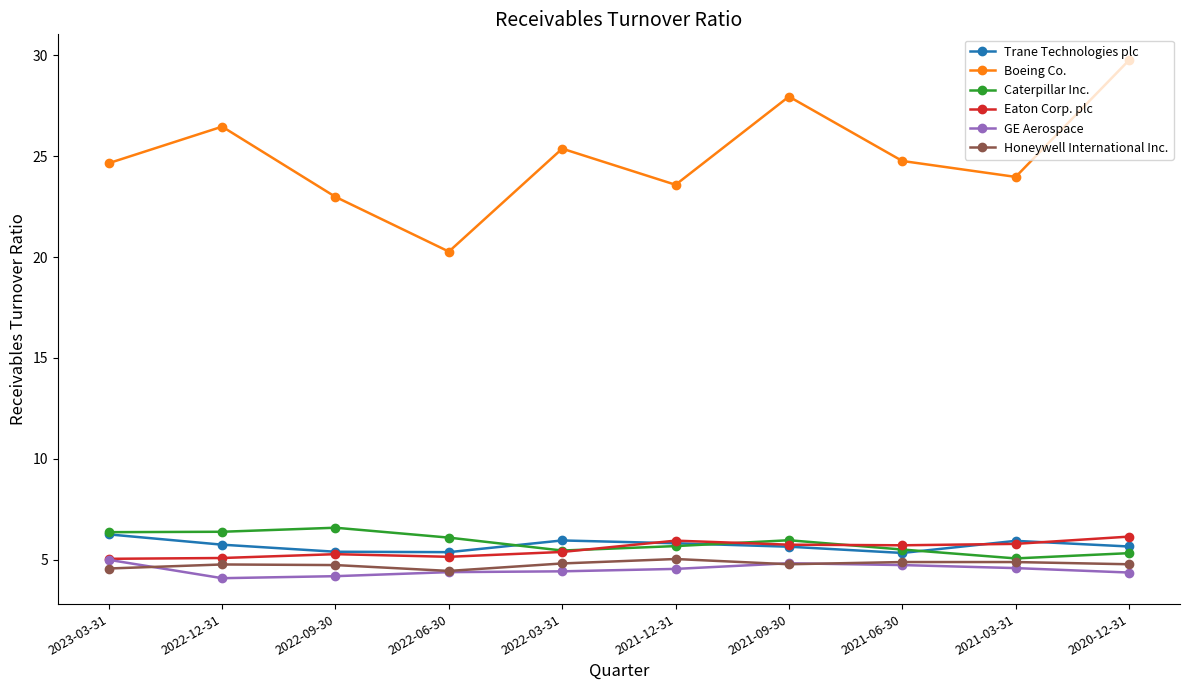

What is the approximate value of Eaton Corp. plc at 2021-09-30?

5.8